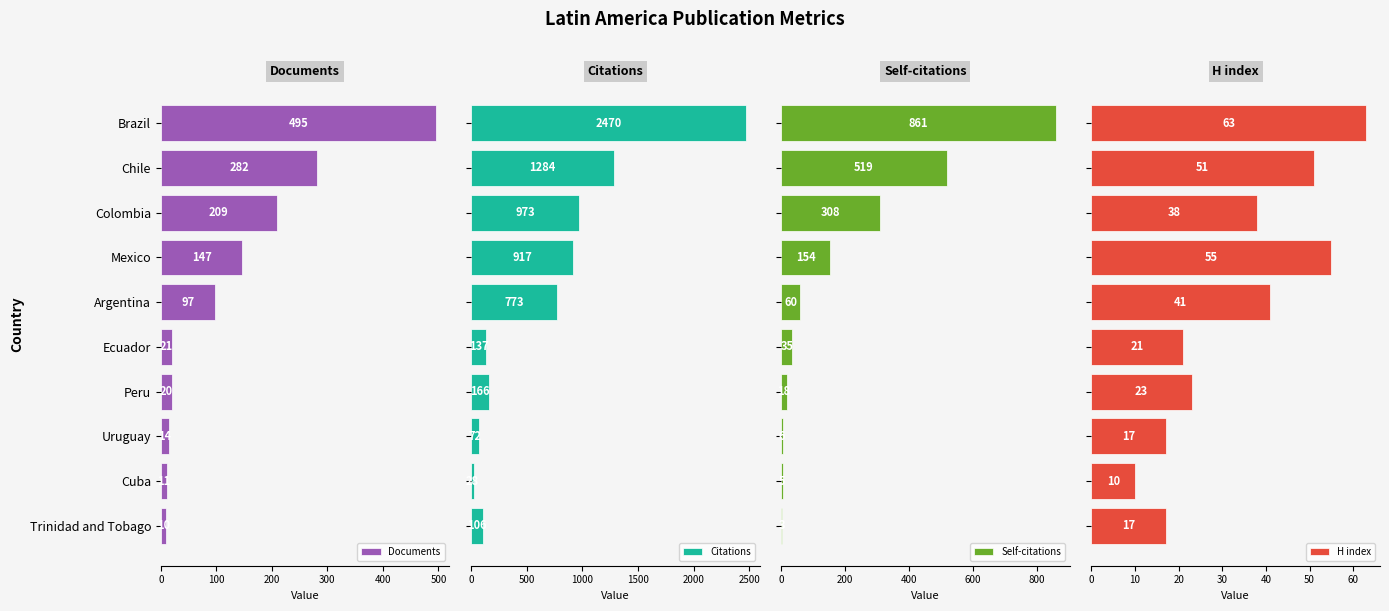

Is it true that Documents equals 147 at Mexico?

True